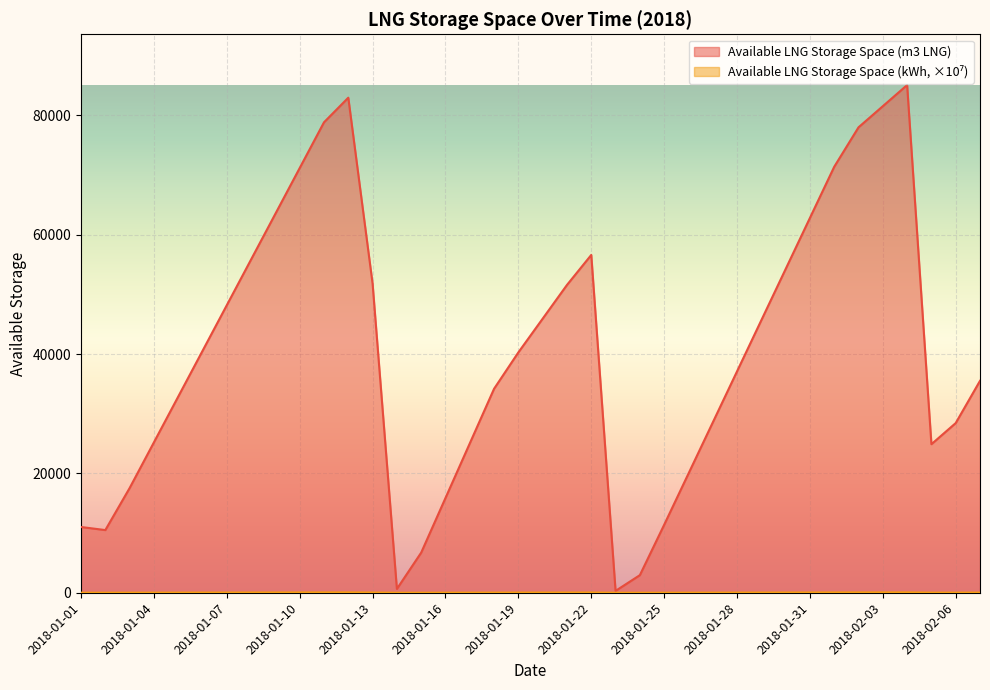

How many series are shown in this chart?

2